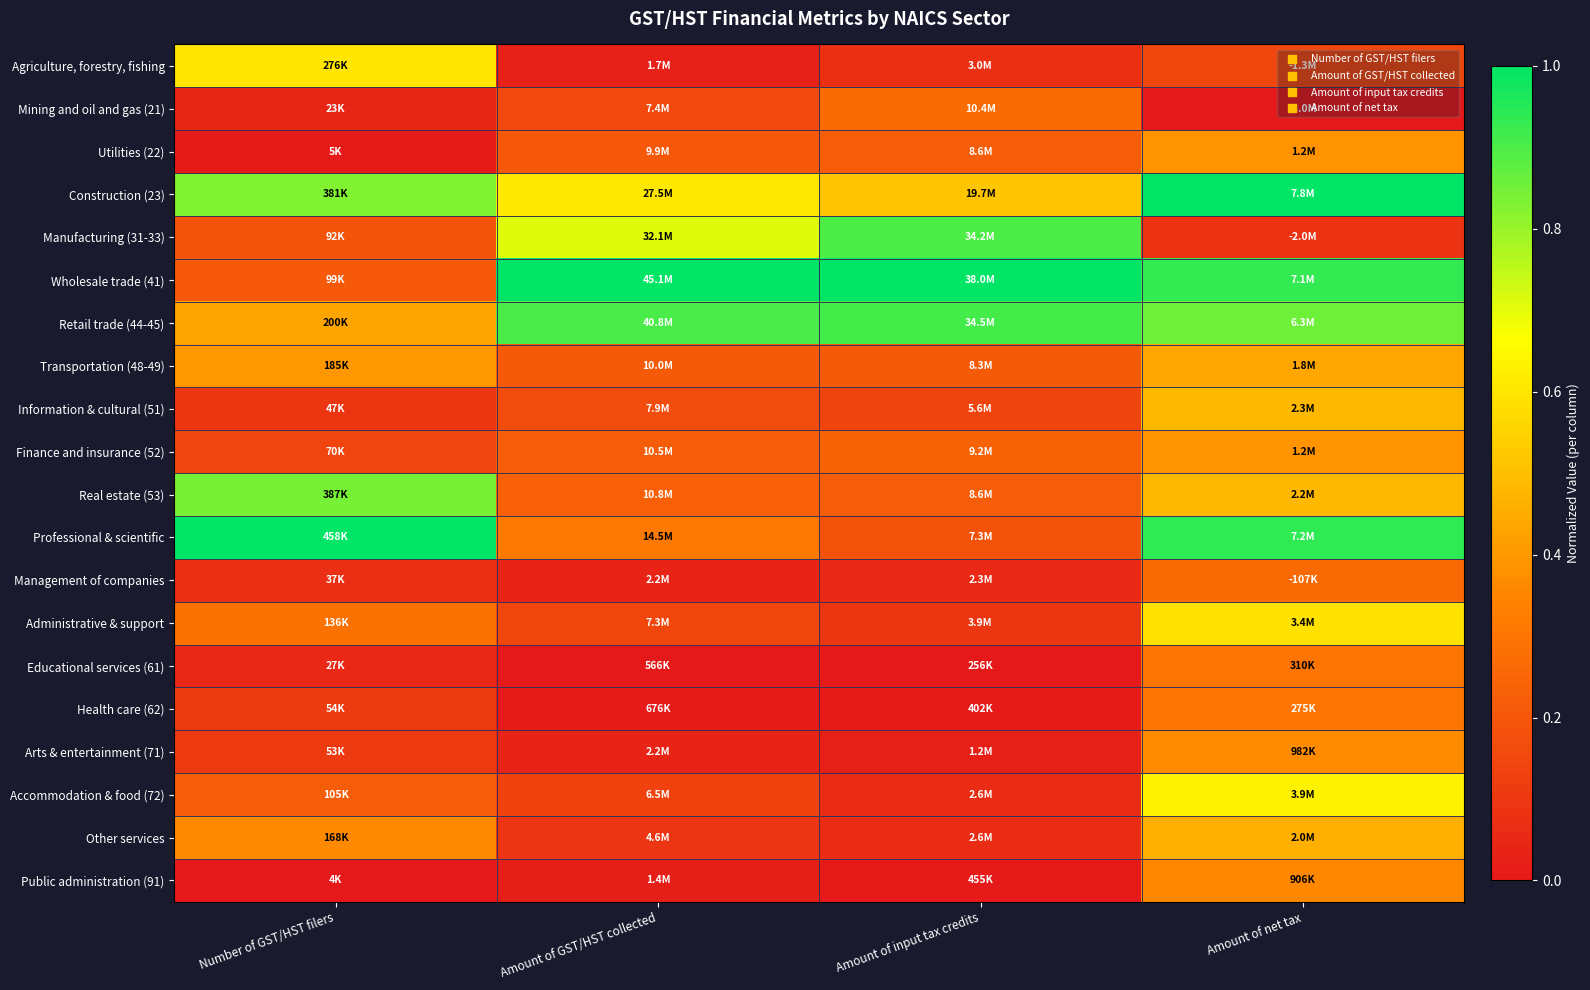

At how many categories does at least one series exceed 0?

4